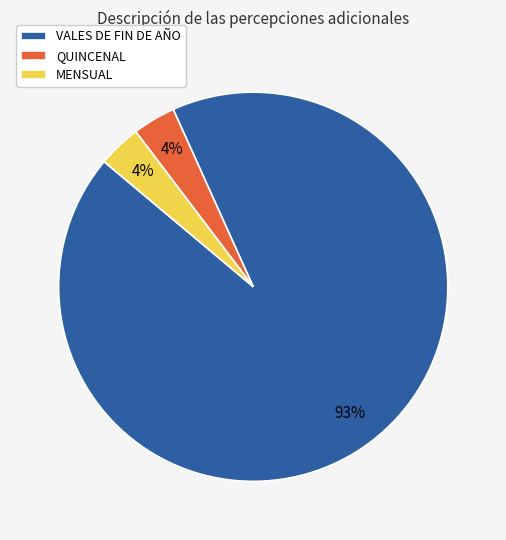

The VALES DE FIN DE AÑO slice represents 99% of the pie. True or false?

False